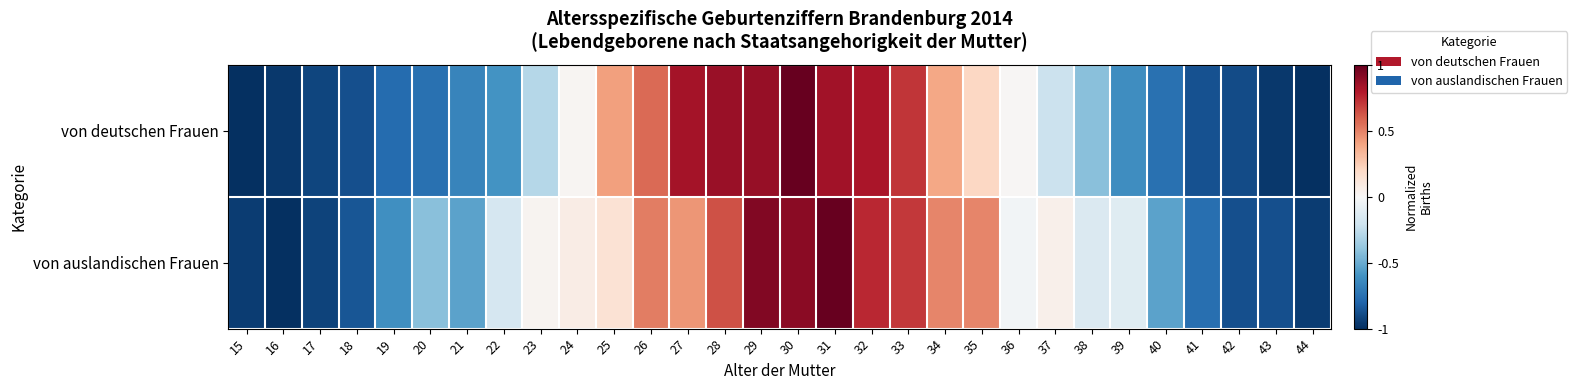

Reading left to right, what are all the values shown in this chart?

von deutschen Frauen: 15=-1.0	16=-1.0	17=-0.9	18=-0.9	19=-0.8	20=-0.7	21=-0.7	22=-0.6	23=-0.3	24=0.0	25=0.4	26=0.6	27=0.8	28=0.9	29=0.9	30=1.0	31=0.8	32=0.8	33=0.7	34=0.4	35=0.2	36=0.0	37=-0.2	38=-0.4	39=-0.6	40=-0.7	41=-0.9	42=-0.9	43=-1.0	44=-1.0
von auslandischen Frauen: 15=-1.0	16=-1.0	17=-0.9	18=-0.9	19=-0.6	20=-0.4	21=-0.5	22=-0.2	23=0.0	24=0.1	25=0.1	26=0.5	27=0.4	28=0.6	29=0.9	30=0.9	31=1.0	32=0.8	33=0.7	34=0.5	35=0.5	36=-0.0	37=0.0	38=-0.1	39=-0.1	40=-0.5	41=-0.8	42=-0.9	43=-0.9	44=-1.0